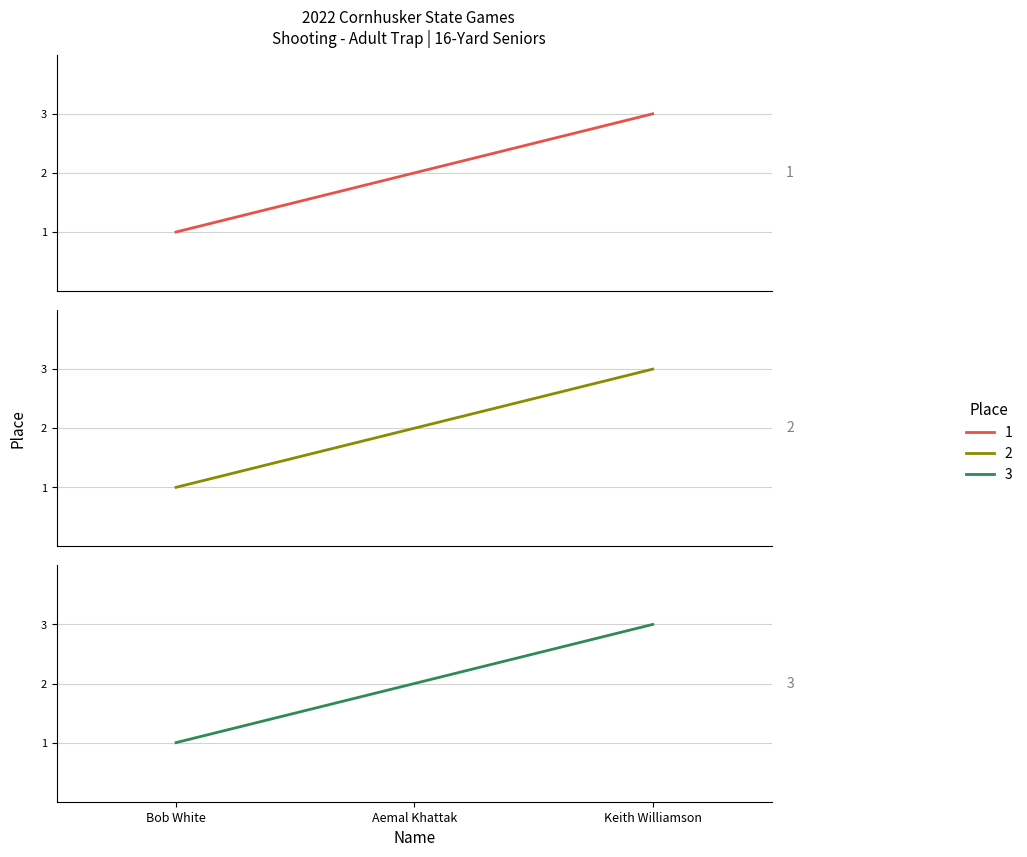

At which label is 3 closest to 2?

Aemal Khattak